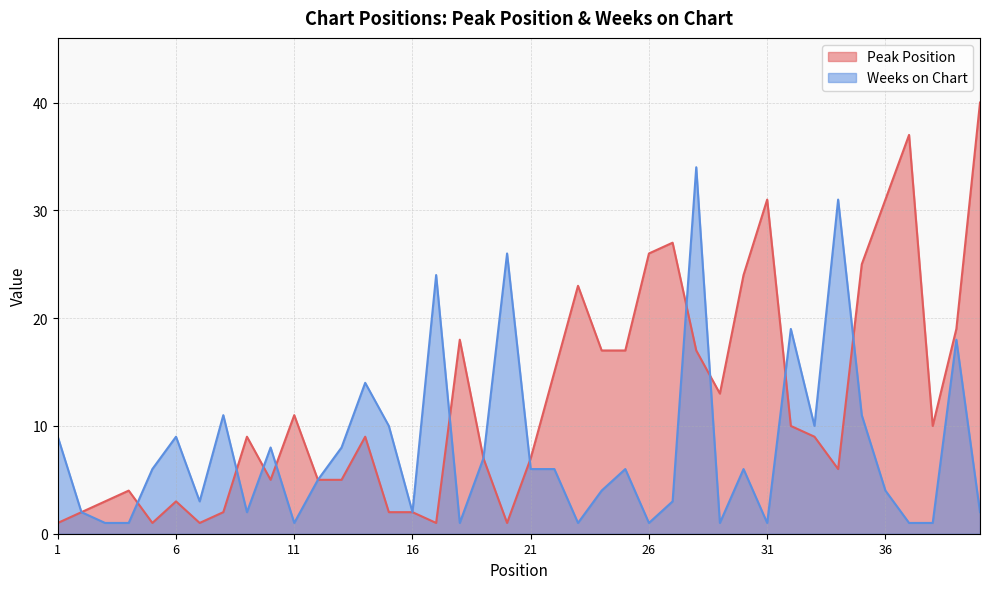

What is the maximum value shown in the chart?

40